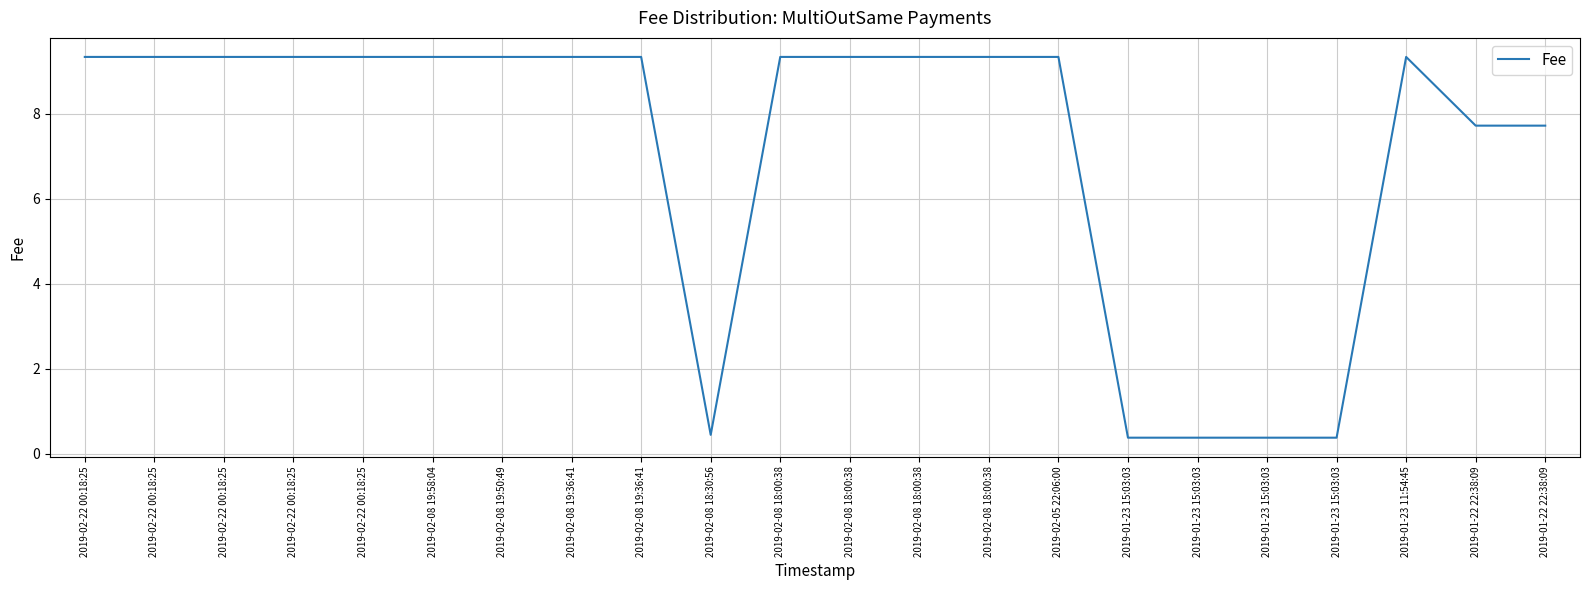

Does the chart display data point markers on the line(s)?

No